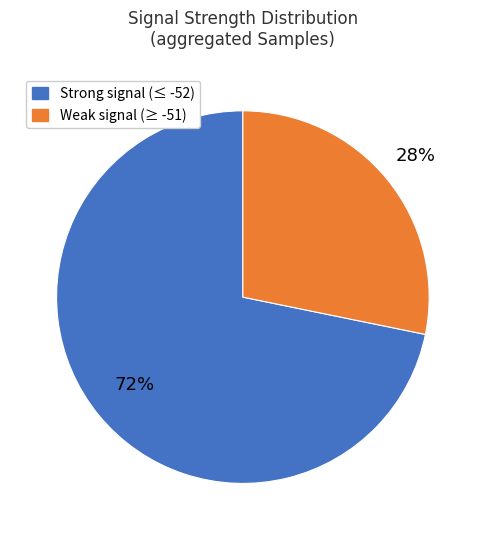

Is there any slice that represents more than half of the pie?

Yes